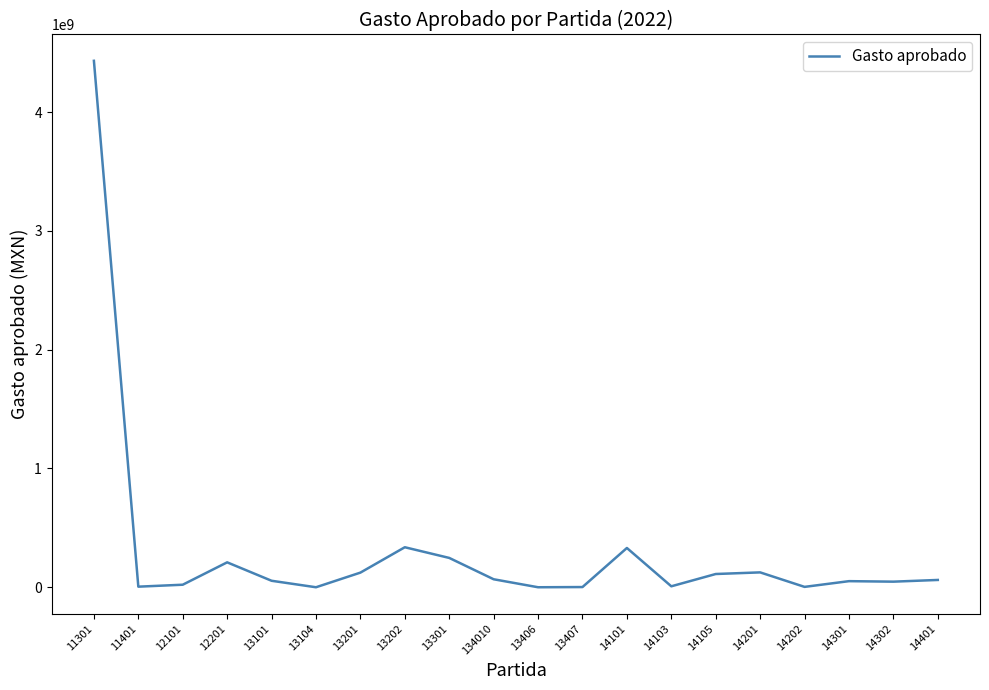

Read the value at 13202, to the nearest 100.

336859600